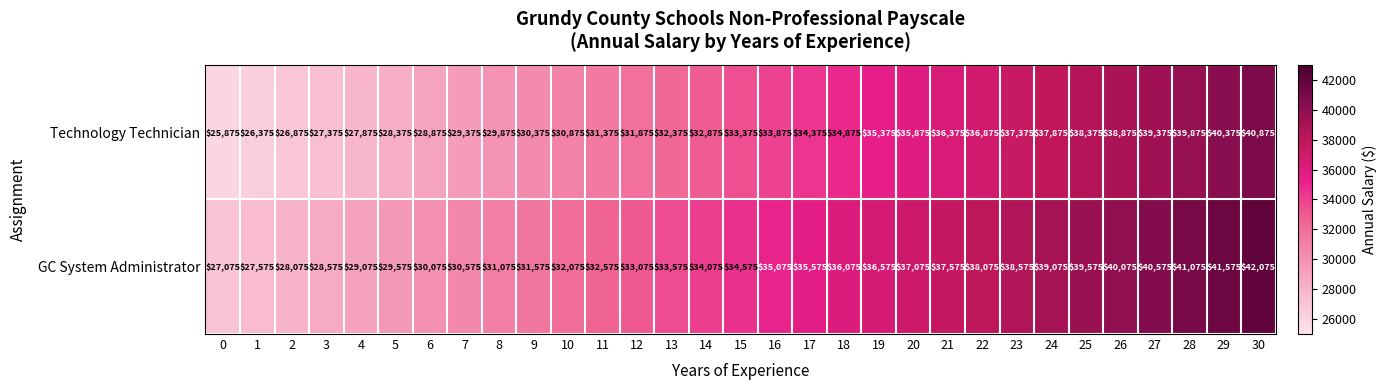

At how many categories does at least one series exceed 40578?

3